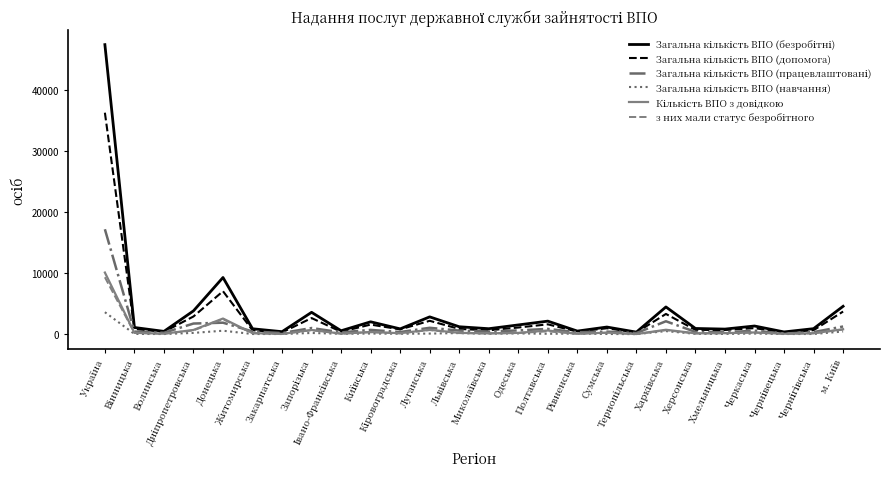

How many distinct data groups are displayed?

6